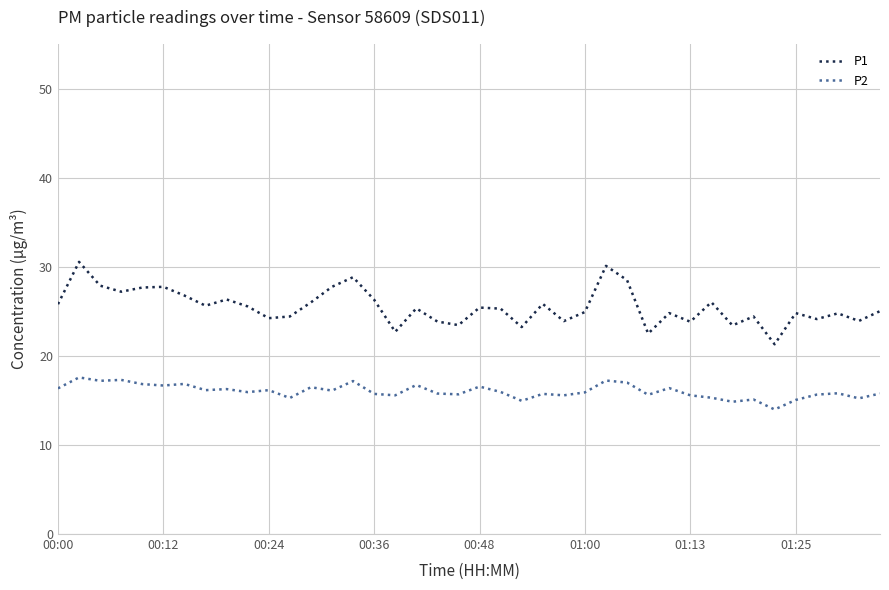

Which series has the widest spread of values?

P1